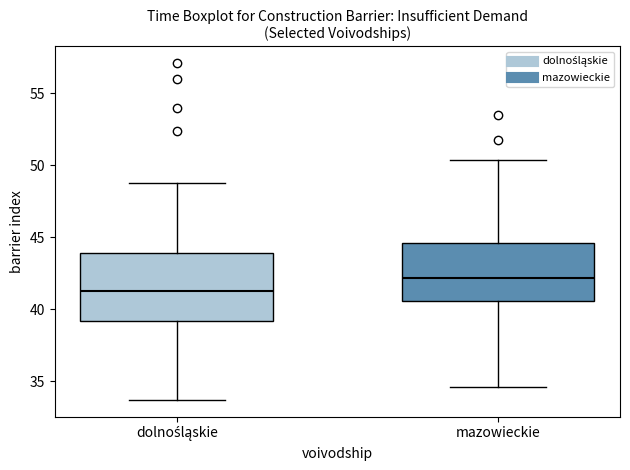

Which box has the lowest median line?

dolnośląskie